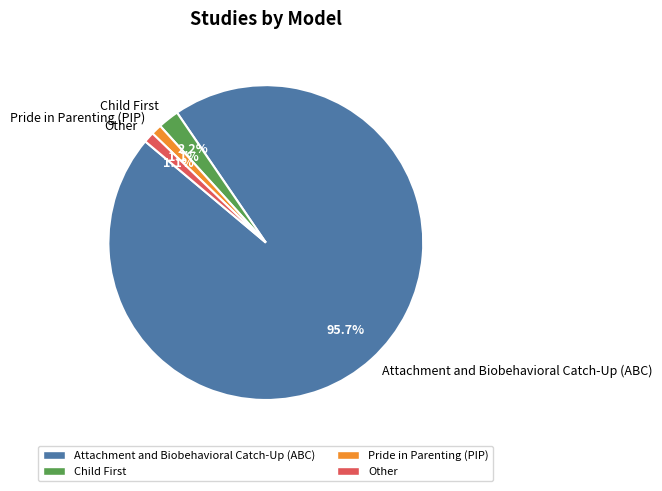

What percentage is NOT represented by Other?

98.9%